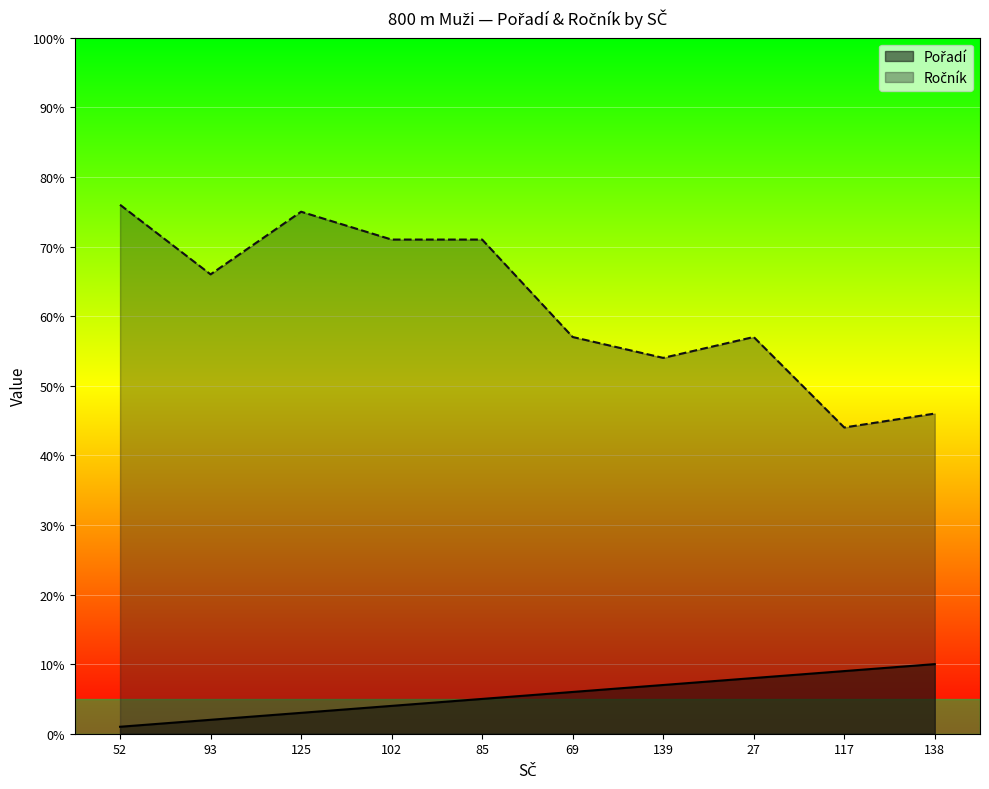

How many lines are shown in the chart?

2